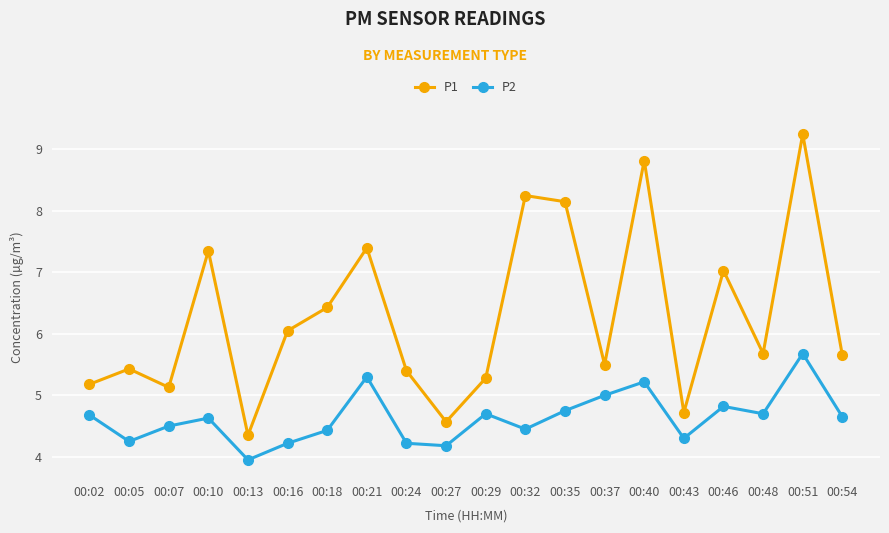

At 00:02, list the series in order from smallest to largest.

P2, P1